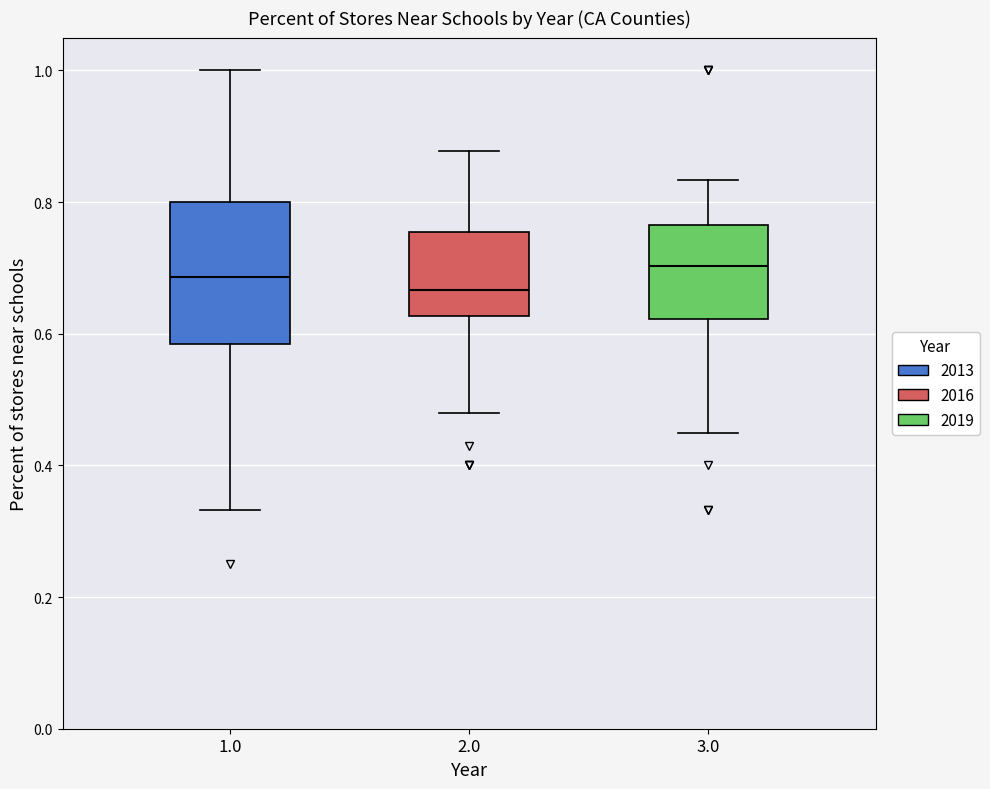

Where does the median line of the box at x = 3.0 sit on the y-axis? The values are not printed on the chart, so give them approximately, as read against the axis.

0.70